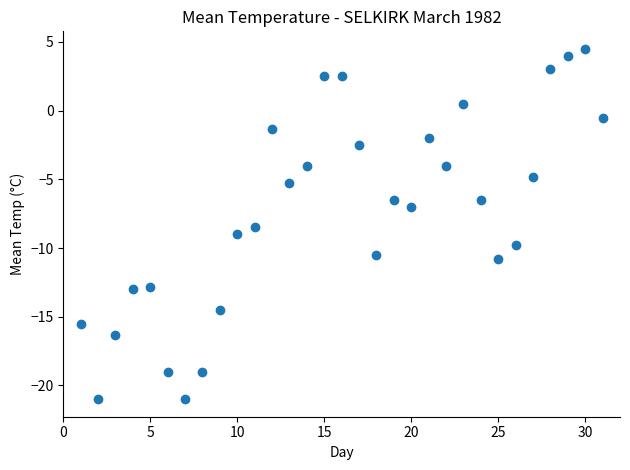

What Y value in the scatter plot is closest to -8?

-8.5